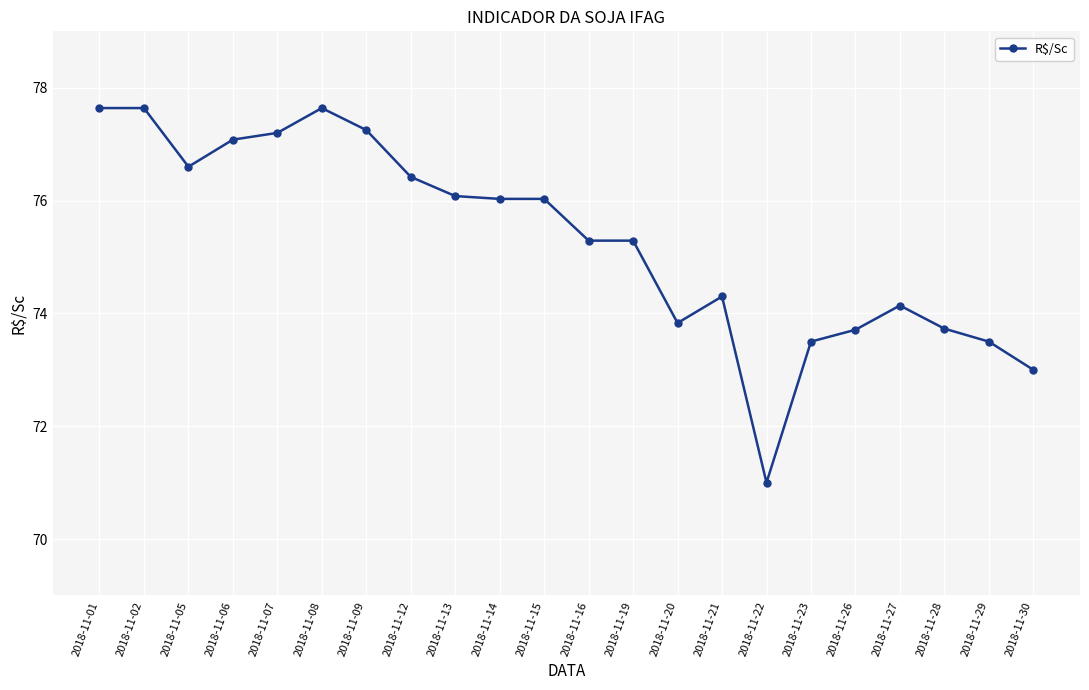

How many lines are shown in the chart?

1